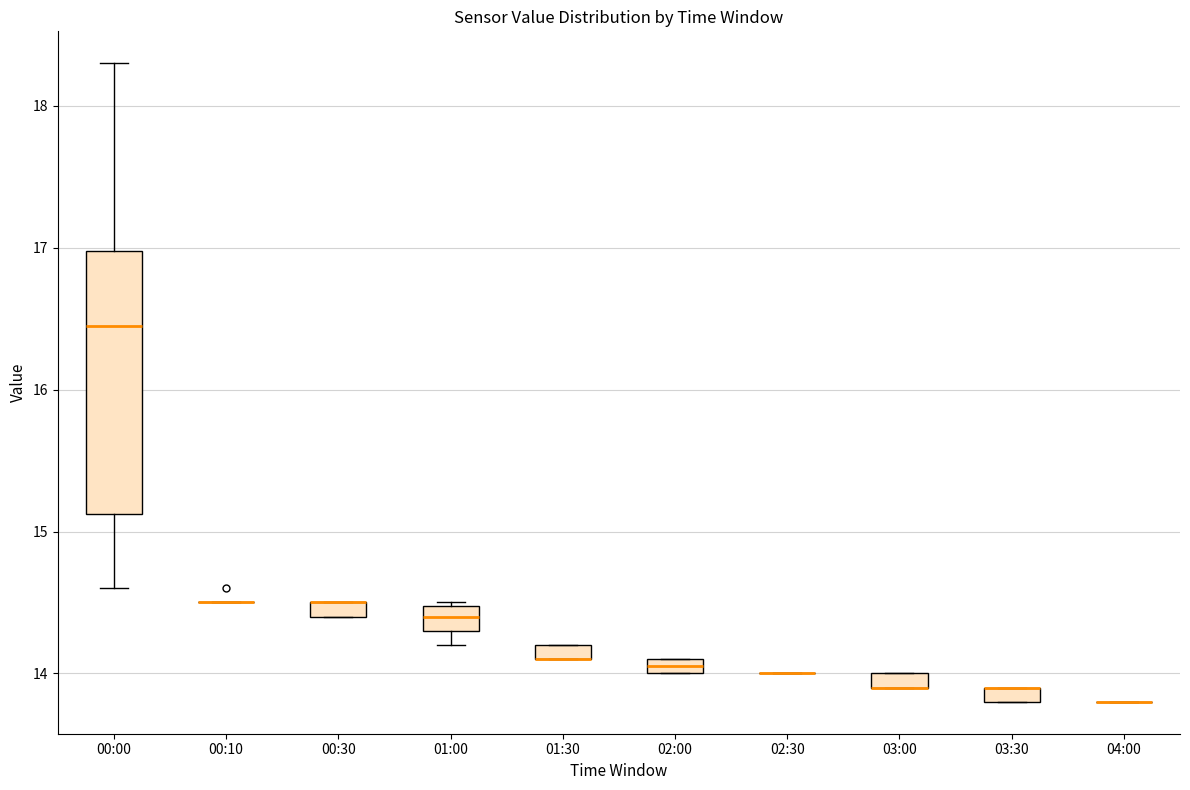

Which box is the tallest, from its lower edge to its upper edge?

00:00